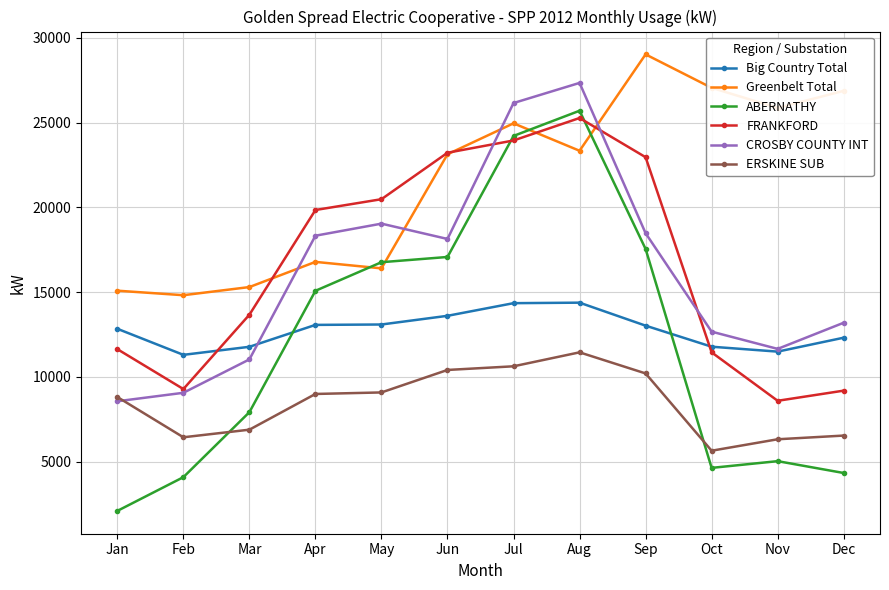

At Oct, list the series in order from largest to smallest.

Greenbelt Total, CROSBY COUNTY INT, Big Country Total, FRANKFORD, ERSKINE SUB, ABERNATHY